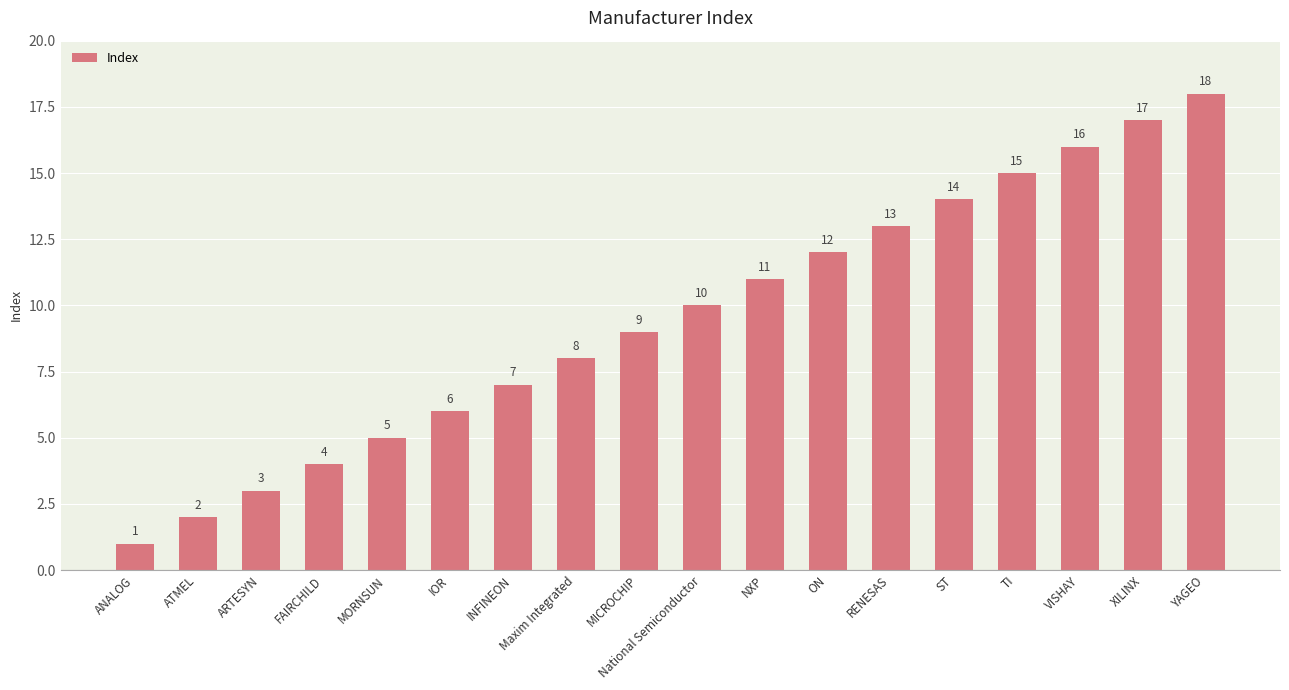

What is the sum of all values?

171